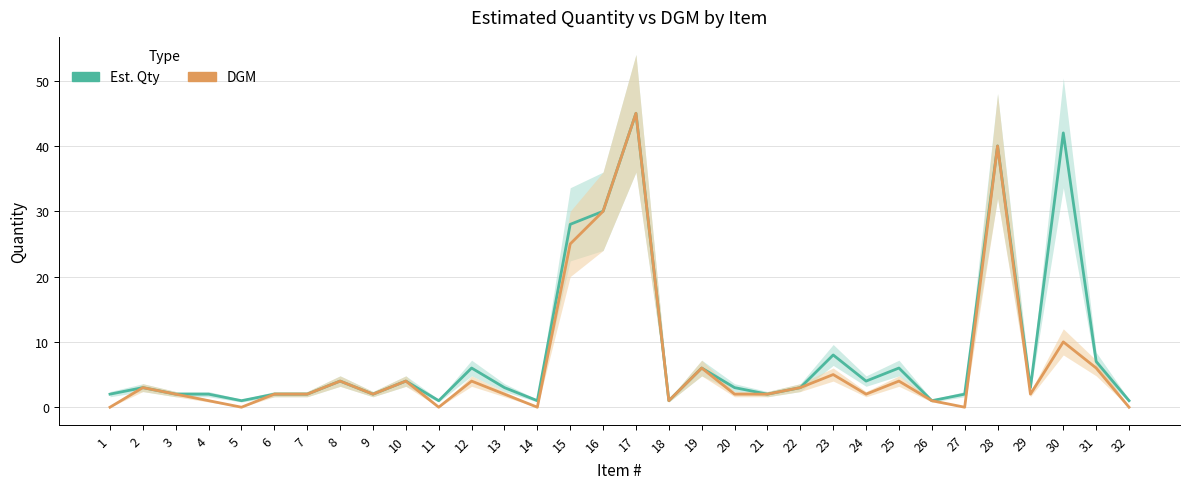

Which category has the lowest value across all series?

1